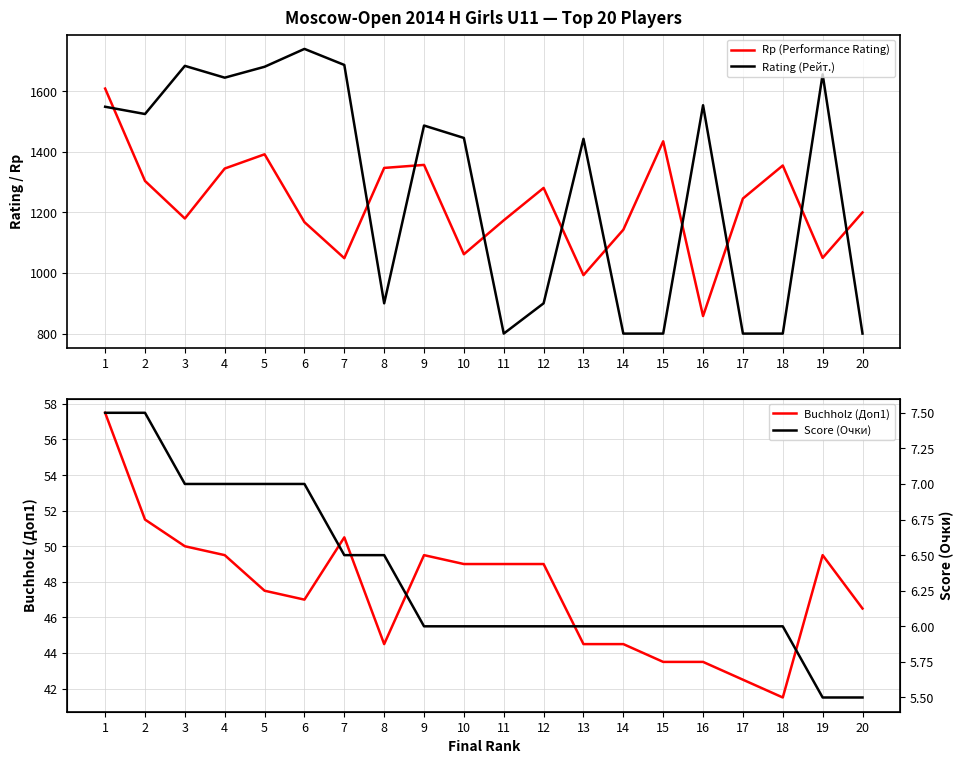

True or false: Buchholz (Доп1) and Rp (Performance Rating) intersect in this chart.

False